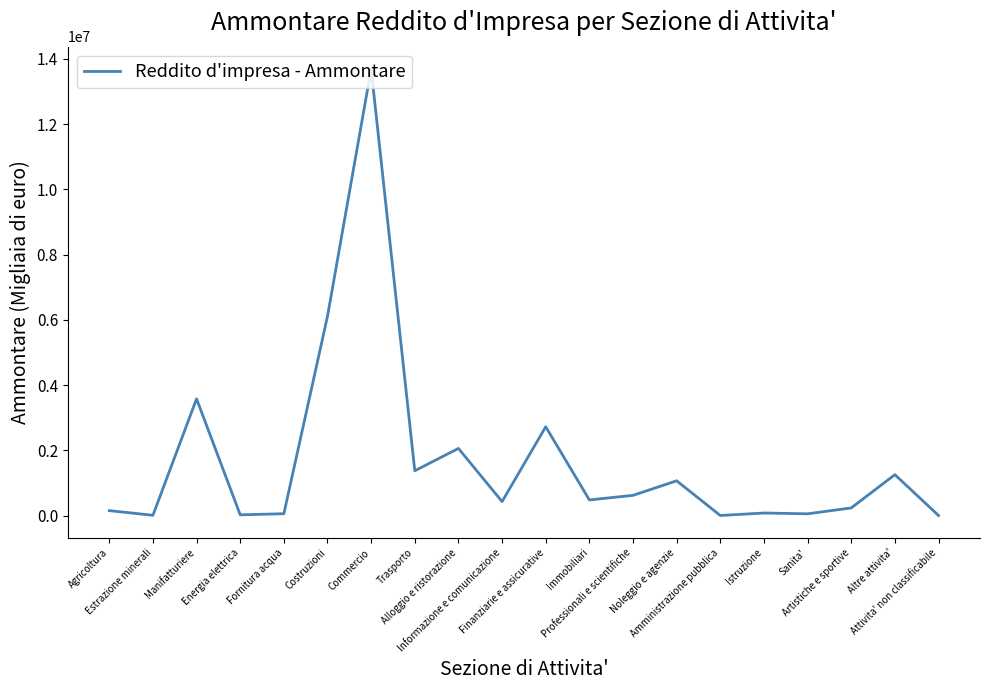

What is the greatest value displayed?

13692518